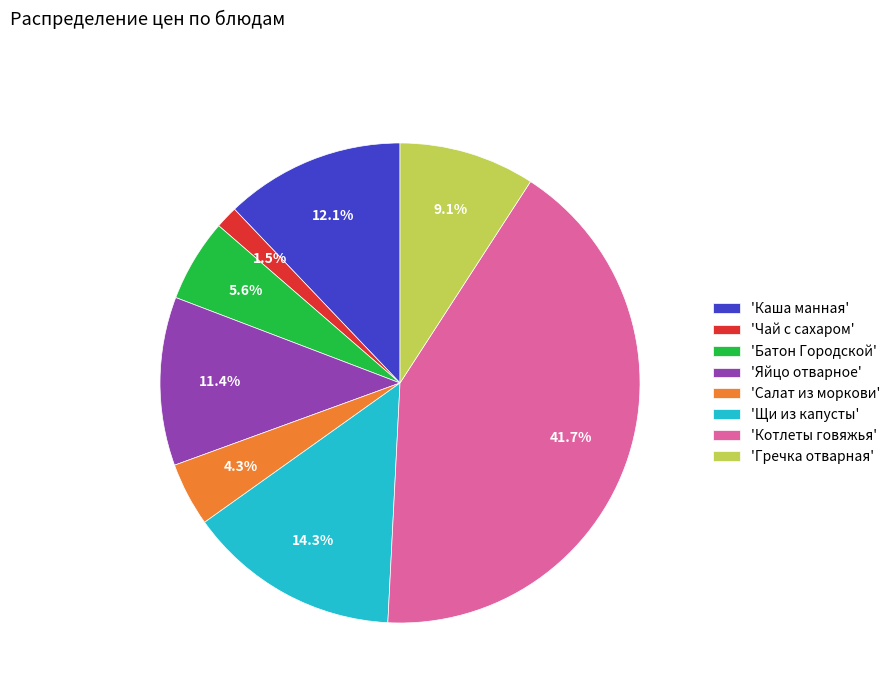

Rank the categories by value from lowest to highest.

'Чай с сахаром', 'Салат из моркови', 'Батон Городской', 'Гречка отварная', 'Яйцо отварное', 'Каша манная', 'Щи из капусты', 'Котлеты говяжья'